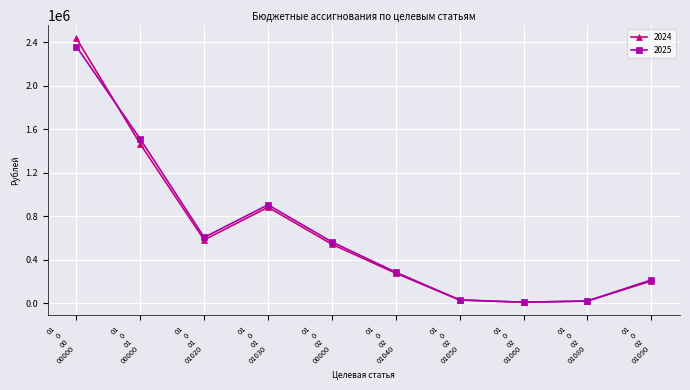

What are all the series names shown in the legend?

2024, 2025